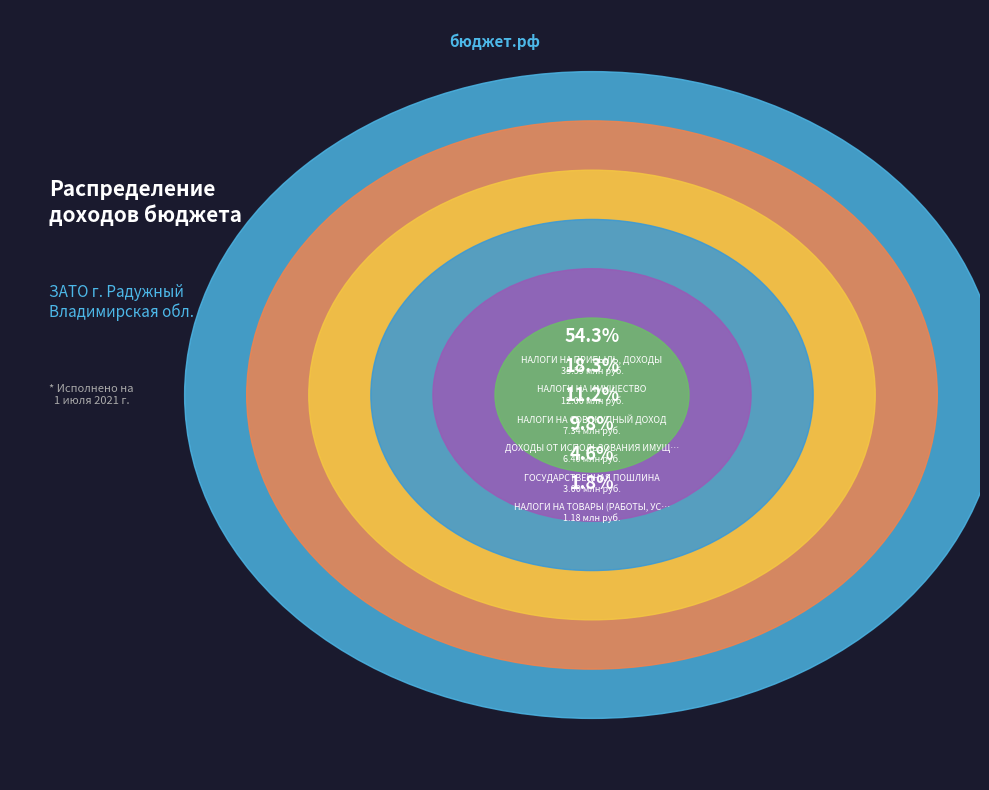

Count the number of slices in the pie.

6